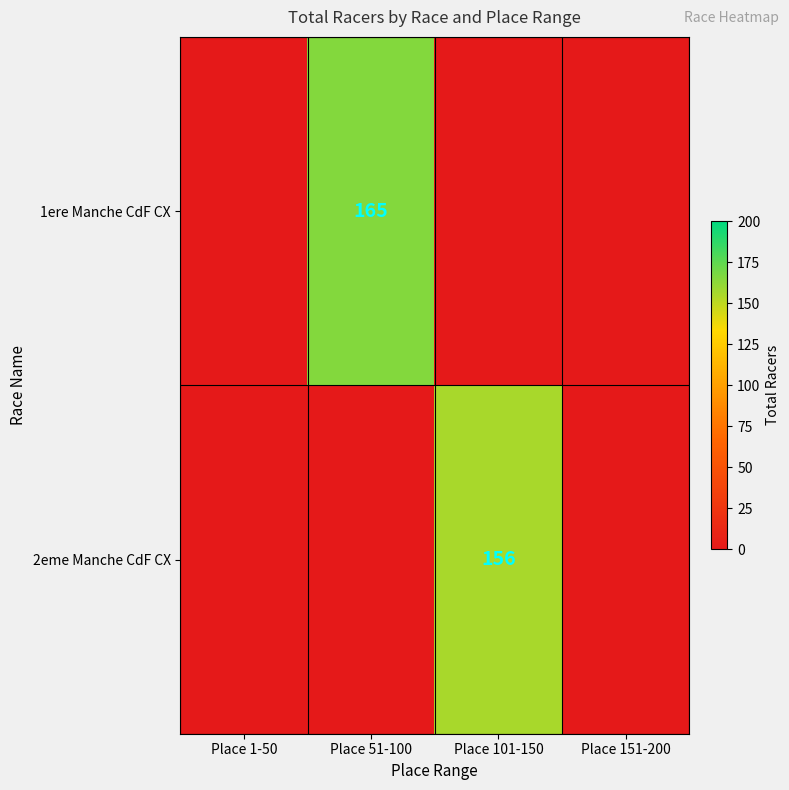

Count the number of data series in this chart.

2